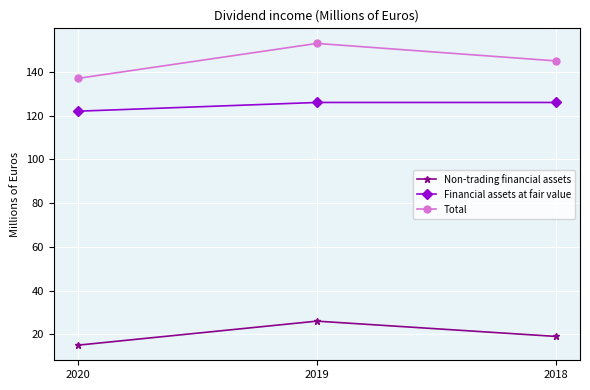

Rank the categories by Total value from lowest to highest.

2020, 2018, 2019